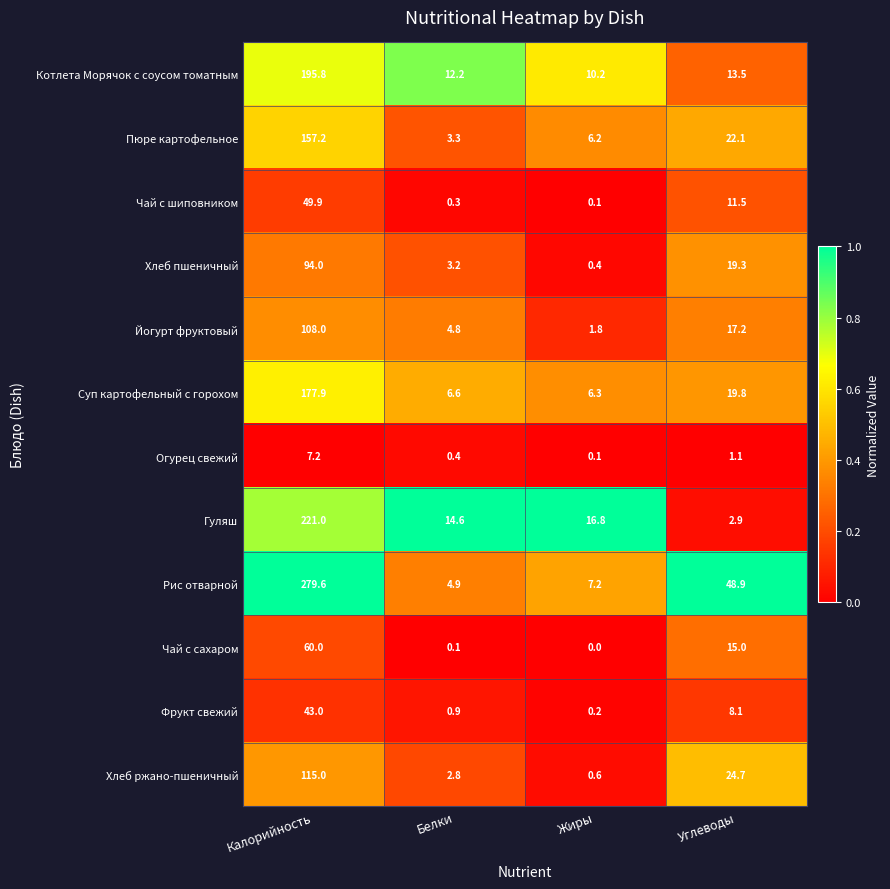

What is the greatest value displayed?

279.6